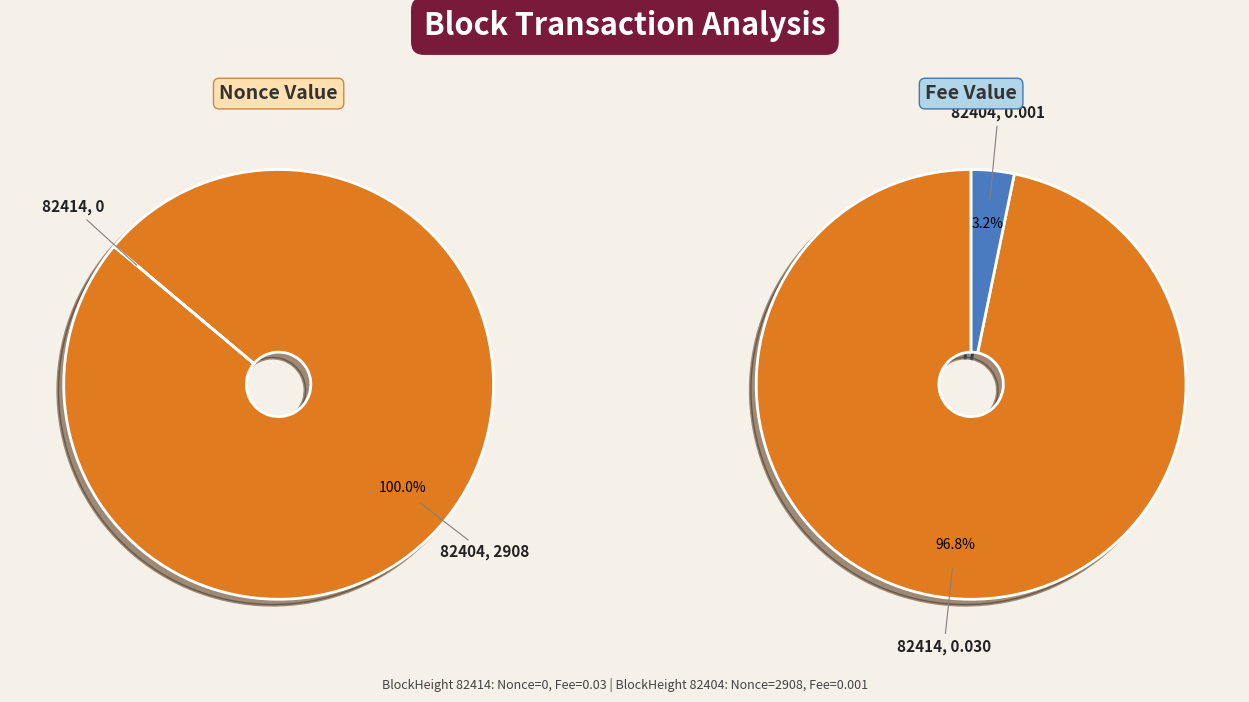

What is the change in value from 82414 to 82404?

+2908